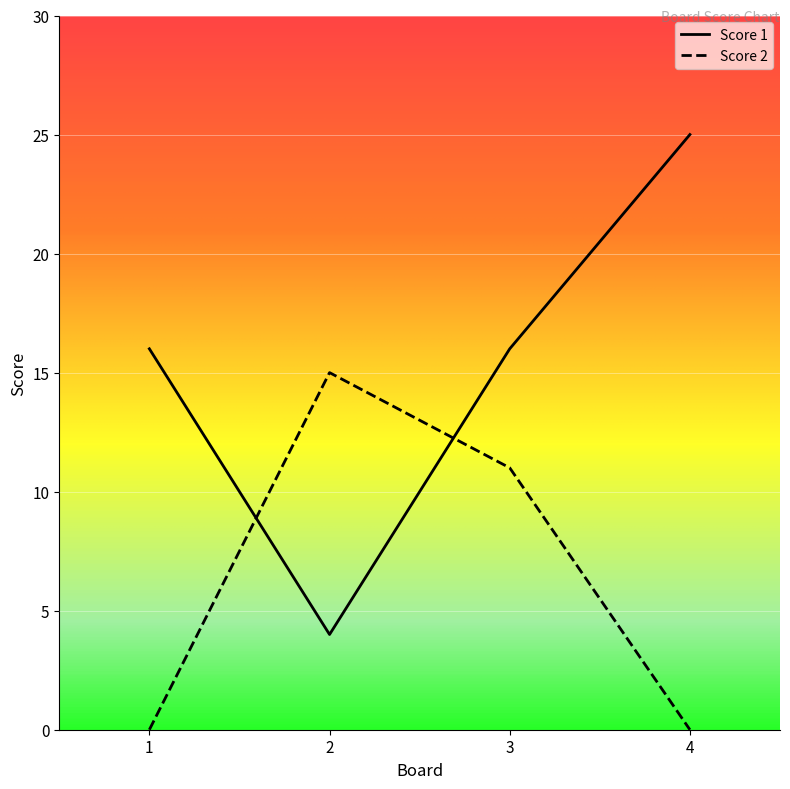

The value of Score 1 at 2 is 2. True or false?

False